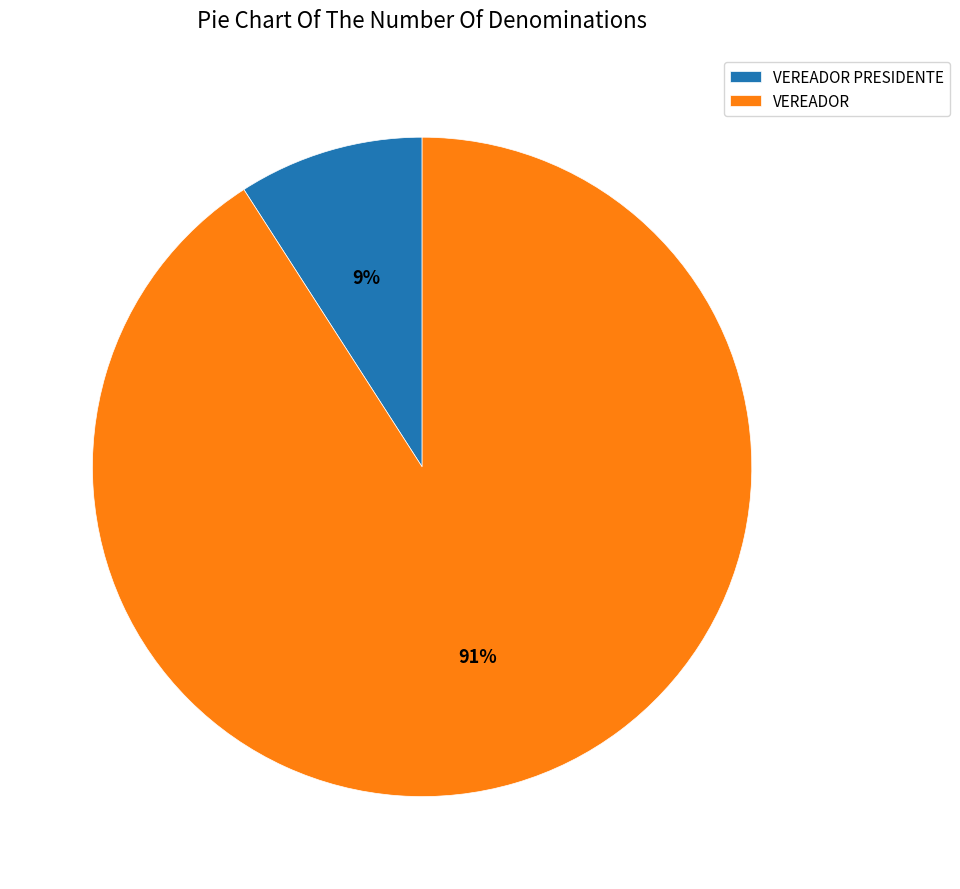

To the nearest percent, what percentage of the pie is VEREADOR PRESIDENTE?

9%